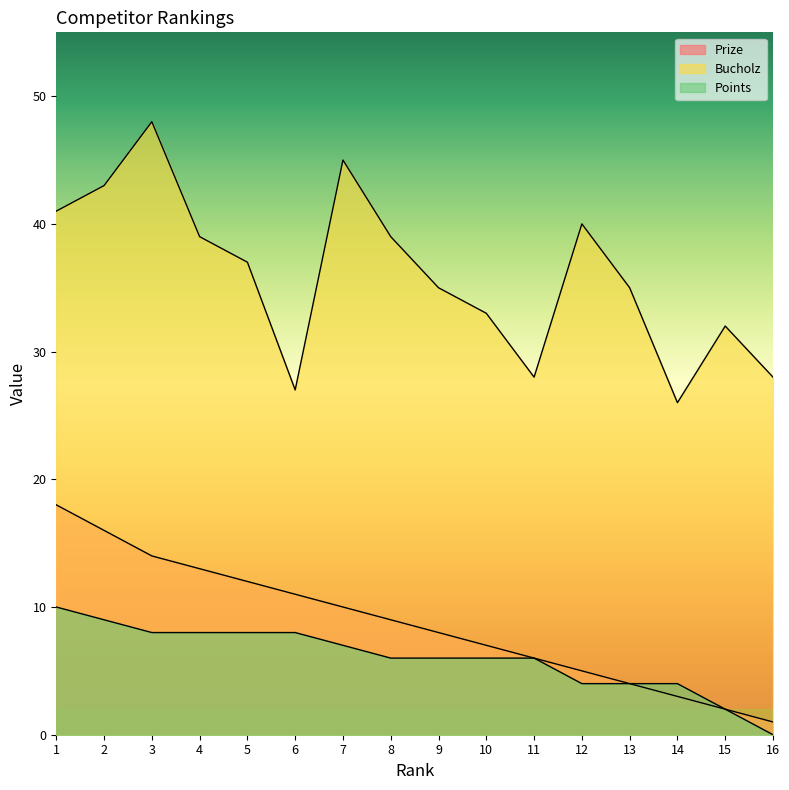

The Prize series shows 7 at 1. True or false?

False